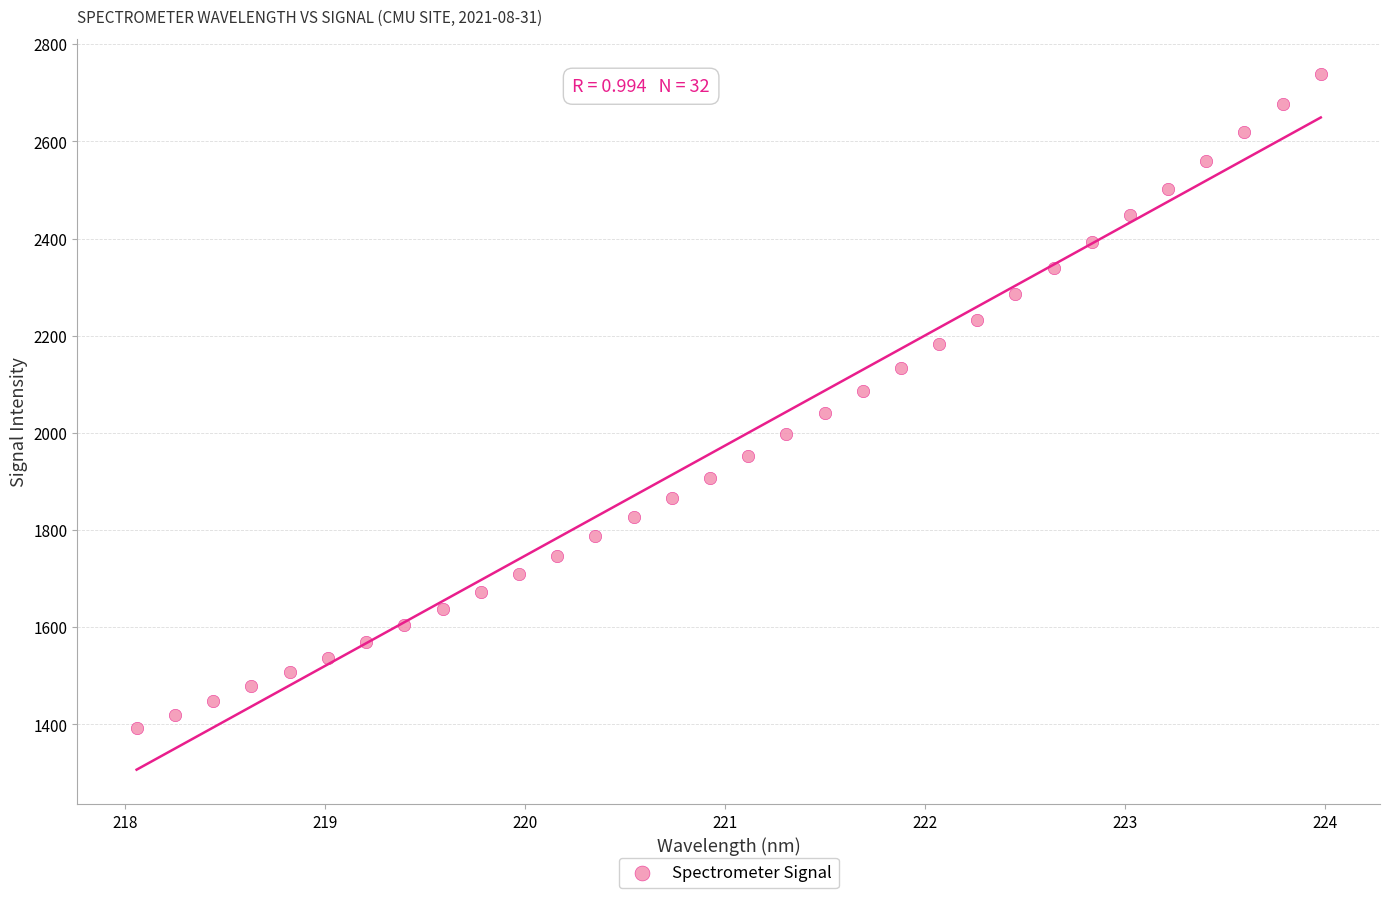

What is the range of X values (max minus min)?

5.9